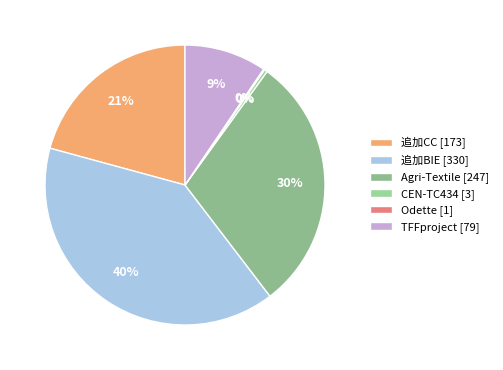

Do TFFproject and 追加BIE together represent more than half of the pie?

No